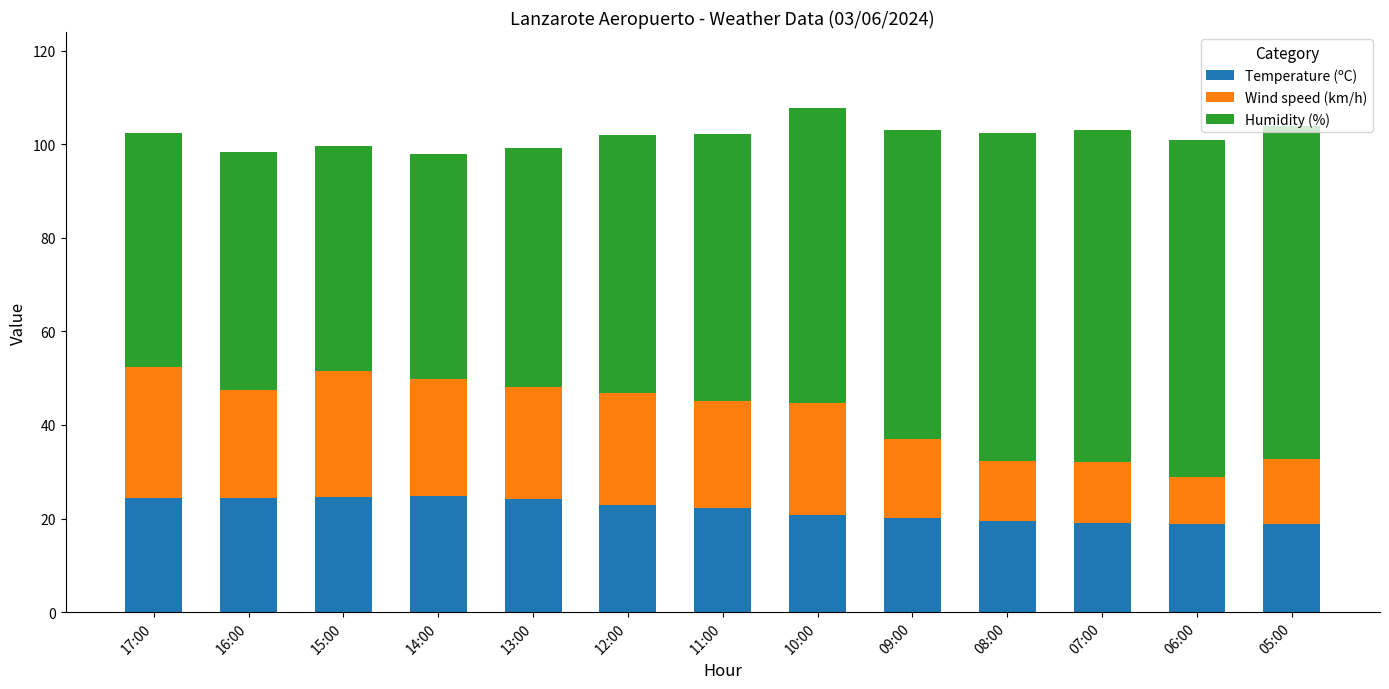

What is the total value across all series at 06:00?

100.9